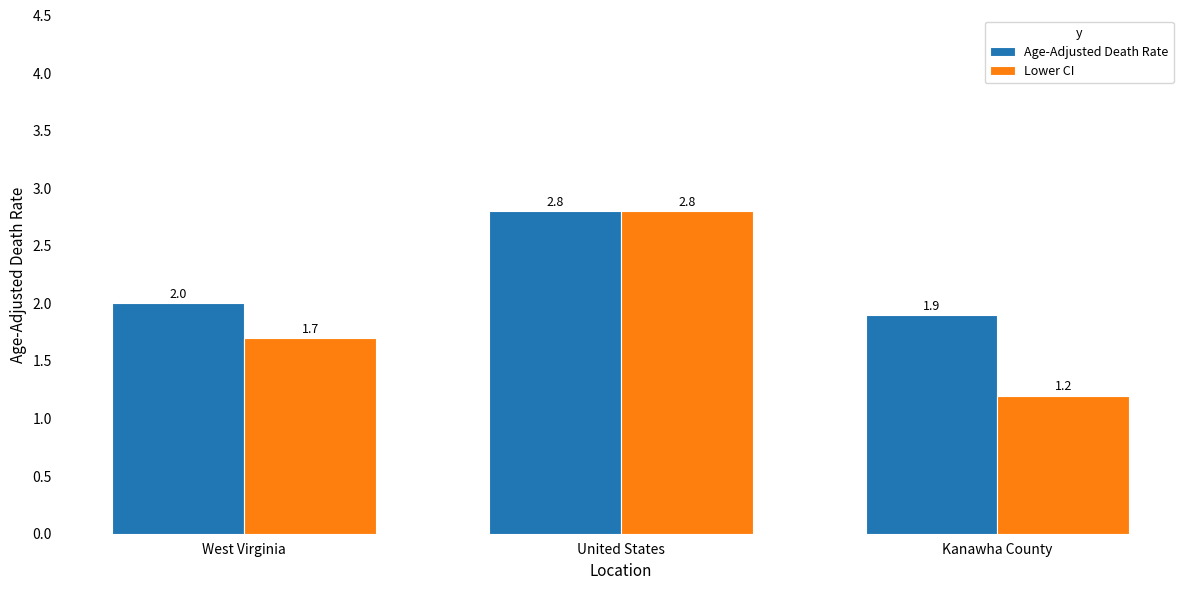

The Lower CI series shows 1.2 at Kanawha County. True or false?

True